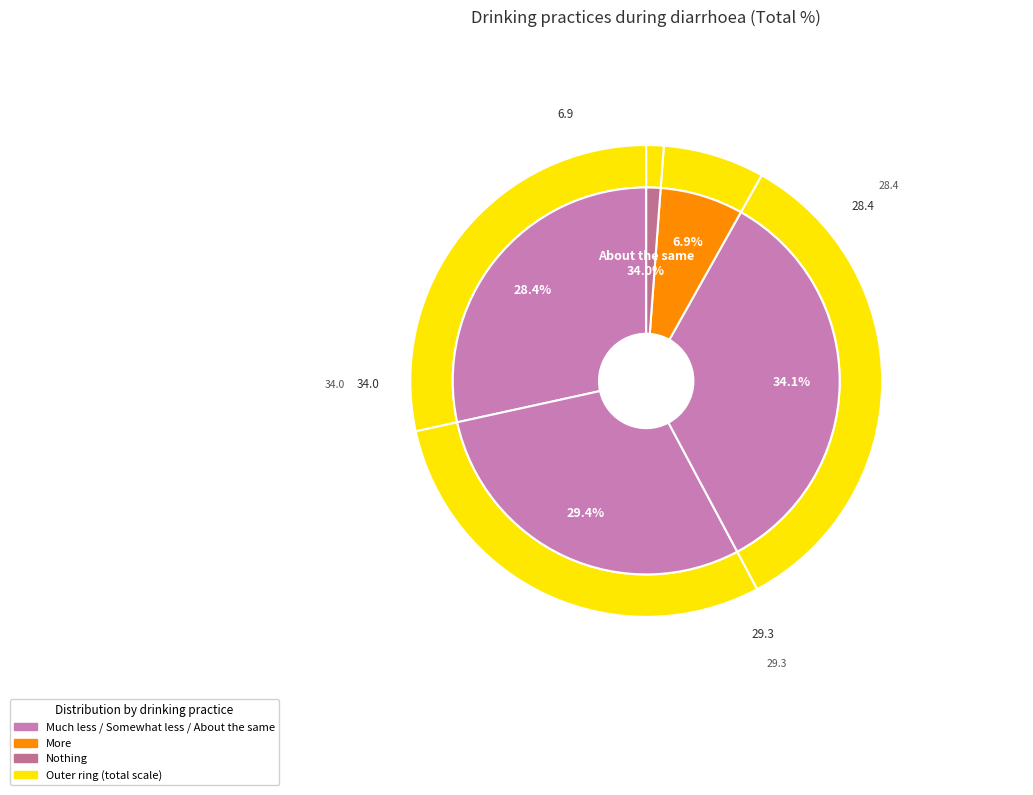

To the nearest percent, what portion does More represent?

7%